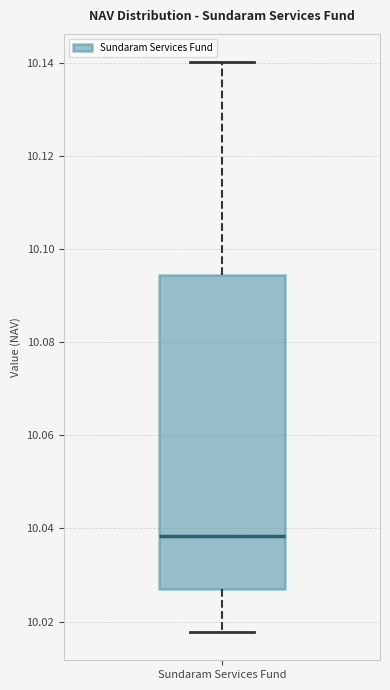

Read this box plot against the y-axis: the position of the median line, the range covered by the box, and the ends of both whiskers. The values are not printed on the chart, so give them approximately, as read against the axis.

median 10.038, box 10.028 to 10.094, whiskers 10.018 to 10.140